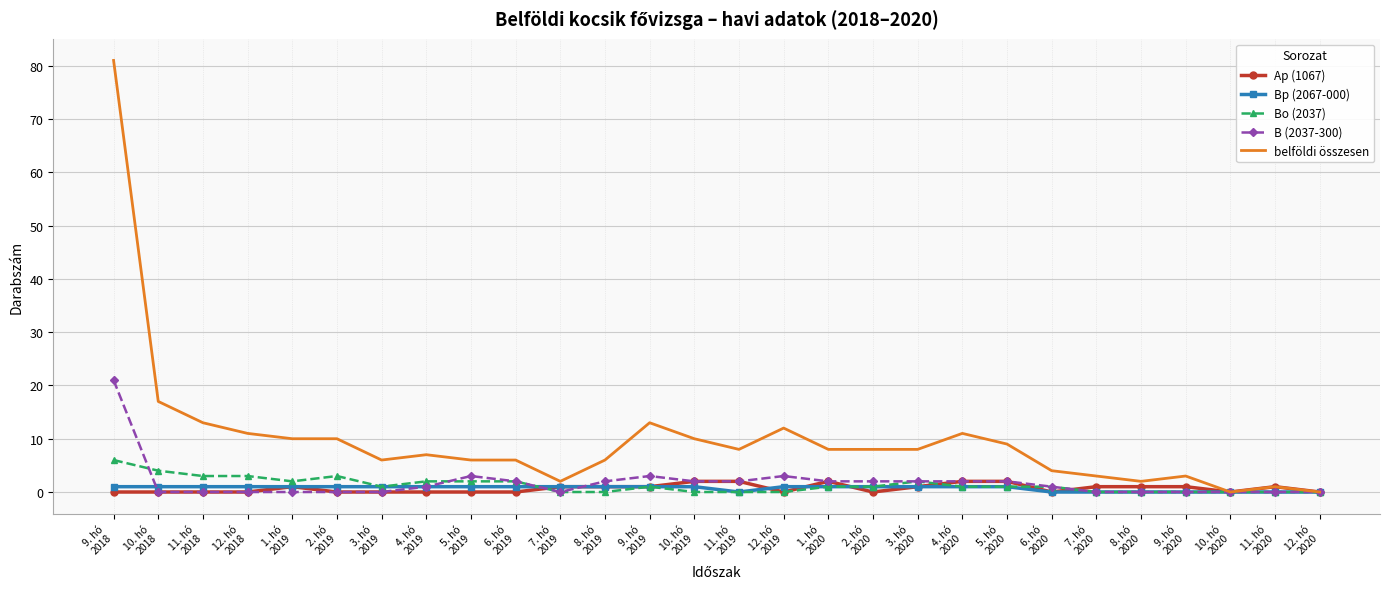

What are all the series names shown in the legend?

Ap (1067), Bp (2067-000), Bo (2037), B (2037-300), belföldi összesen